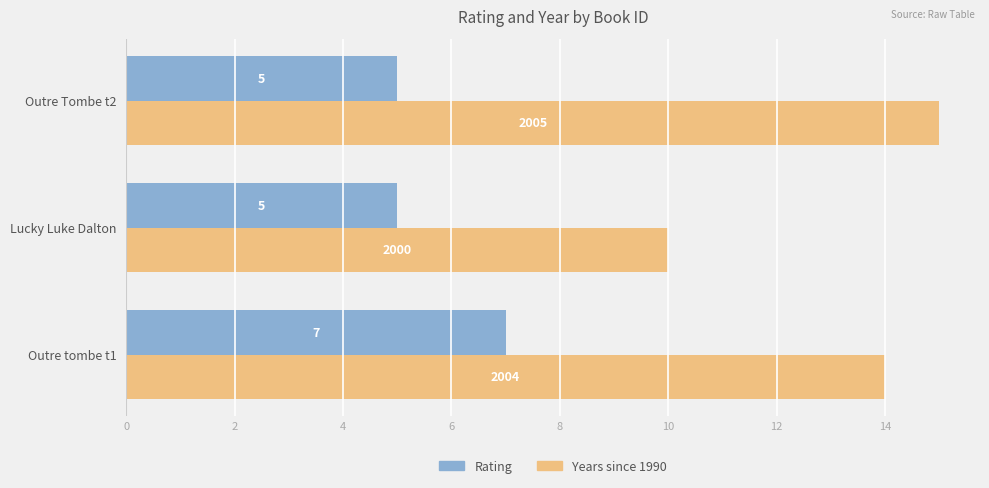

At how many categories does at least one series exceed 11?

2